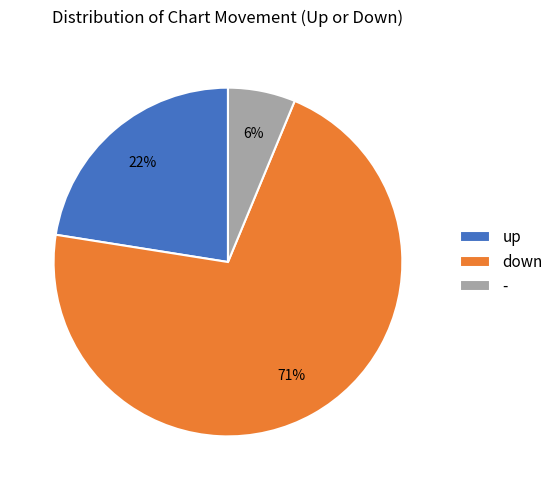

Which slice represents more than half of the pie?

down